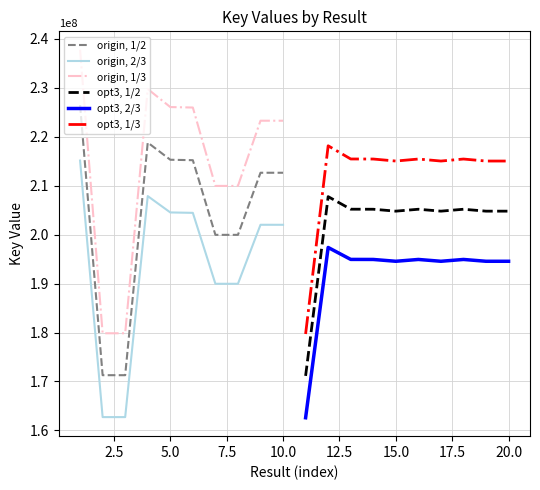

In origin, 1/3, how many points are higher than both neighbors (excluding endpoints)?

2